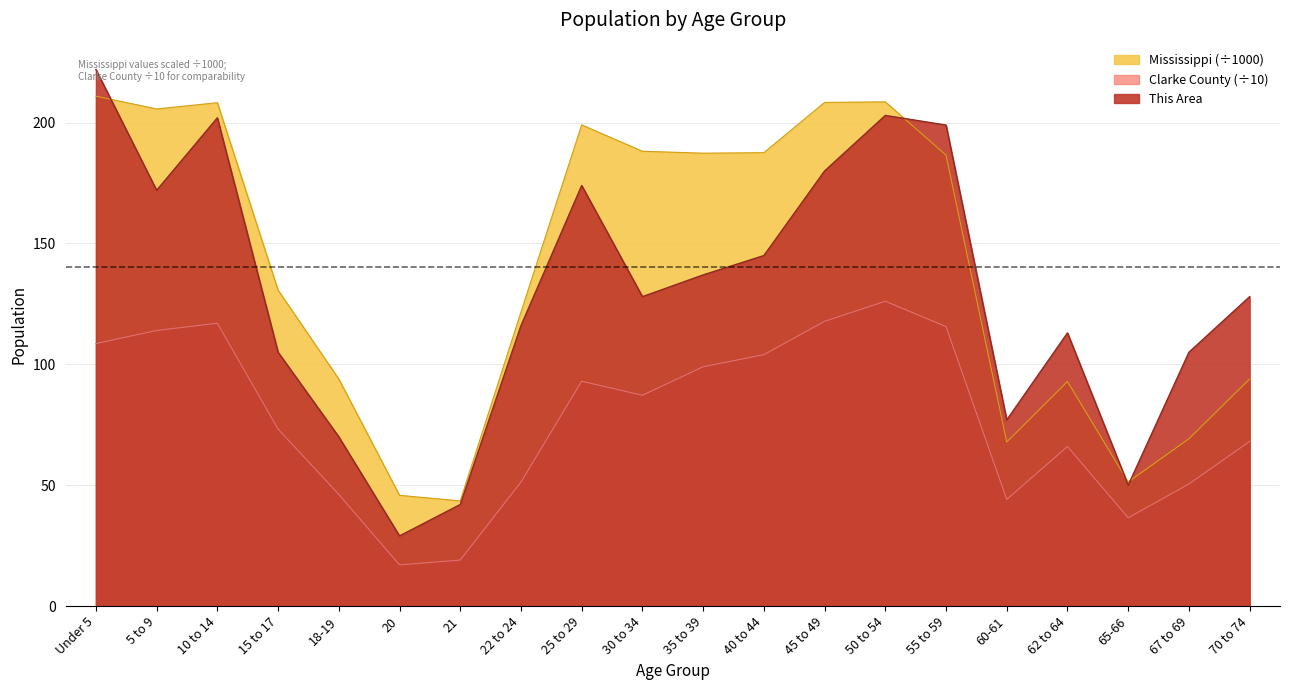

True or false: Mississippi and Clarke County cross at least once.

False